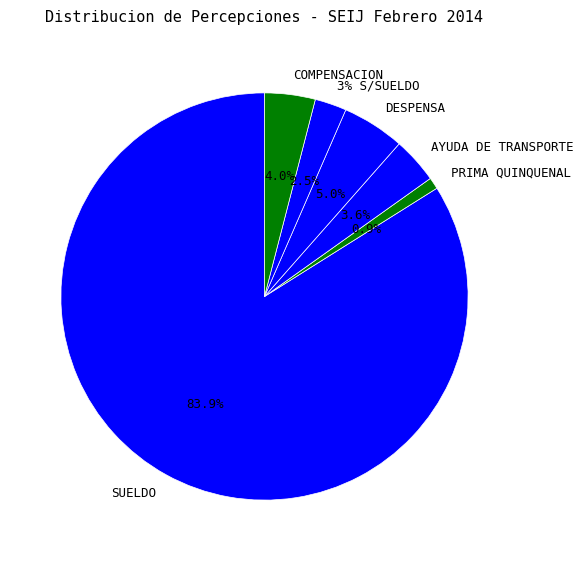

Is it true that 3% S/SUELDO is 1% of the pie?

False